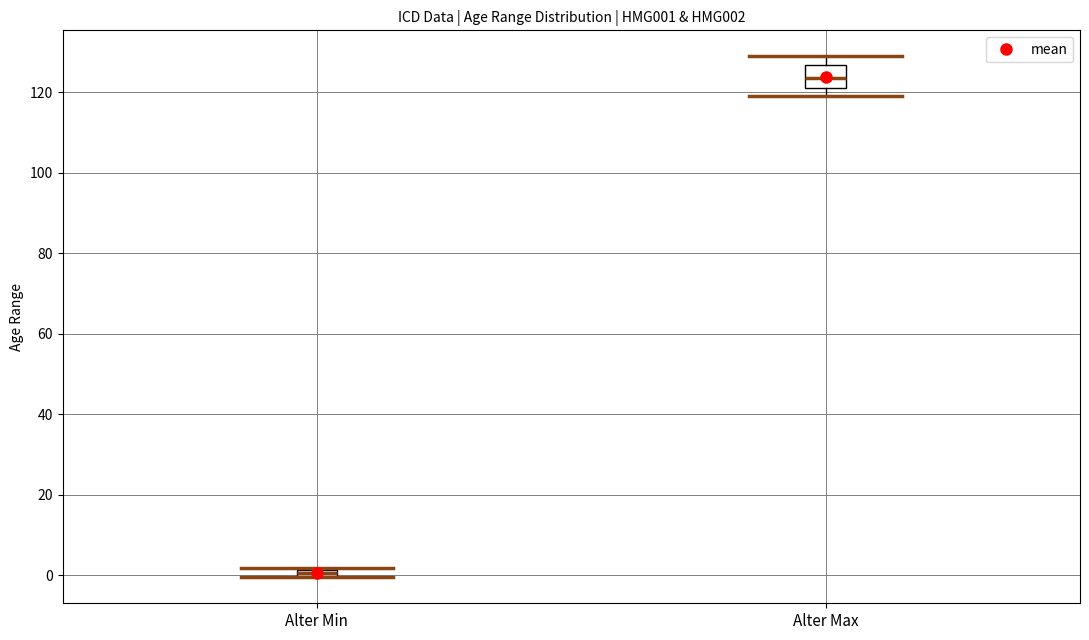

Comparing the boxes themselves (not the whiskers), which one is the tallest?

Alter Max